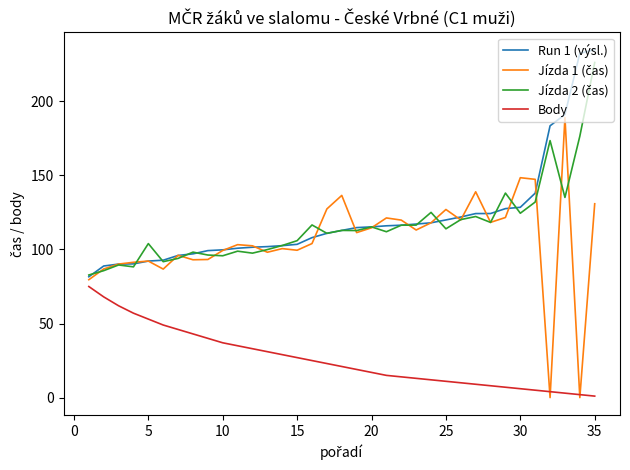

True or false: Run 1 (výsl.) and Body intersect in this chart.

False